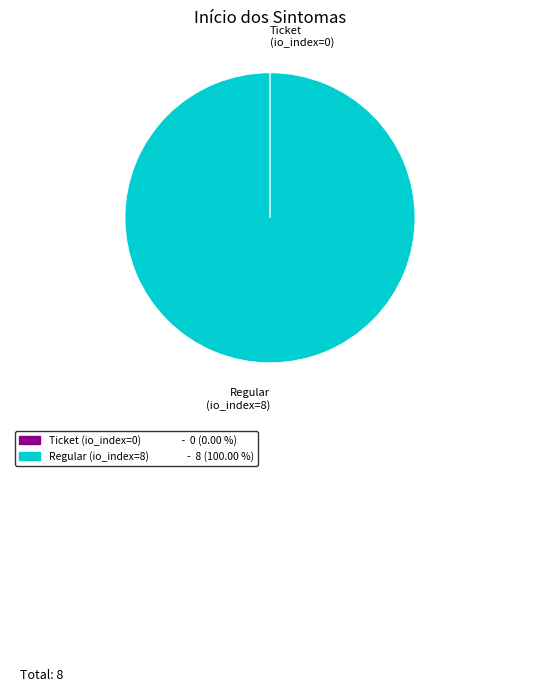

Is there any slice that represents more than half of the pie?

Yes